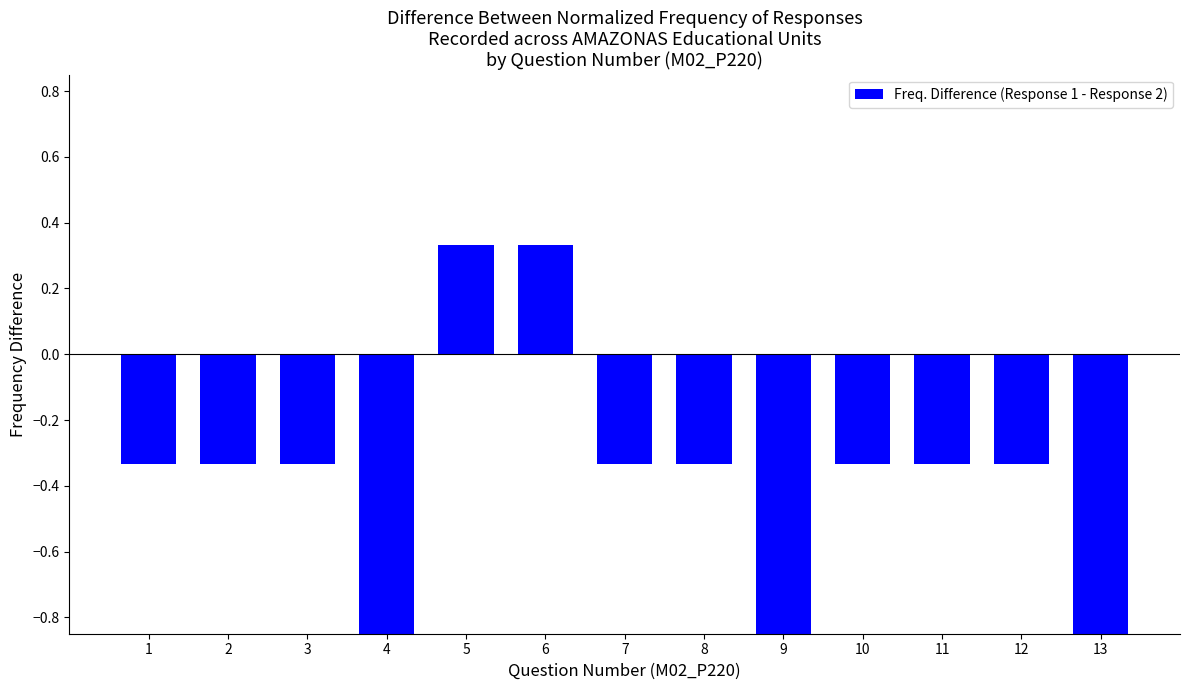

At which label is the value closest to 0?

1